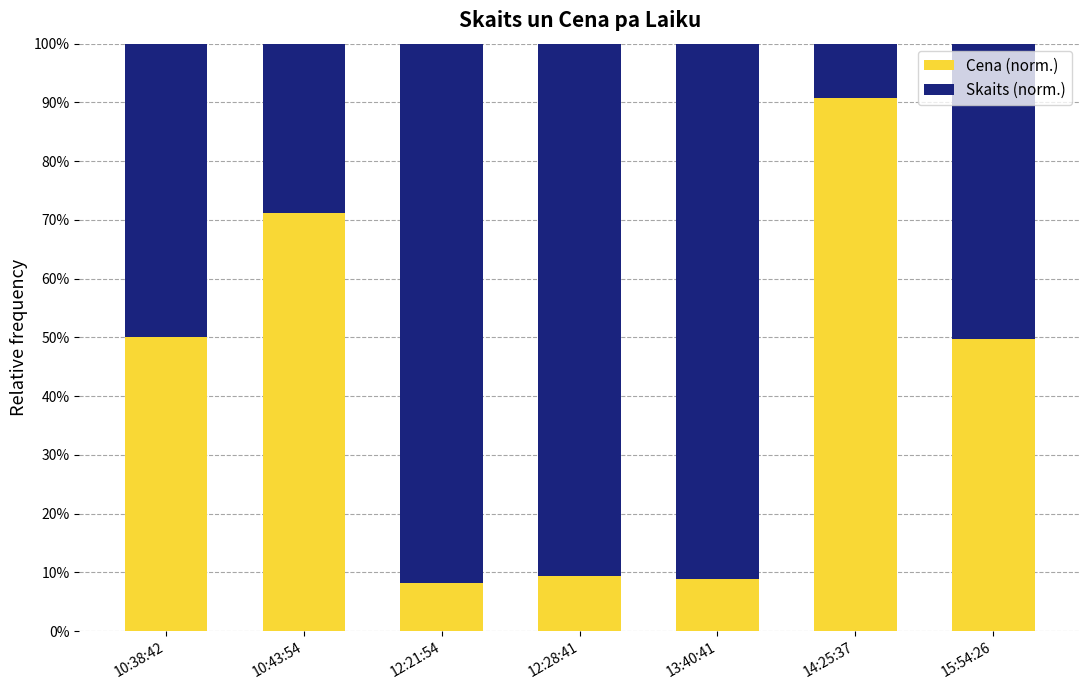

What is the sum of the Cena (norm.) values at 10:38:42 and 15:54:26?

99.7